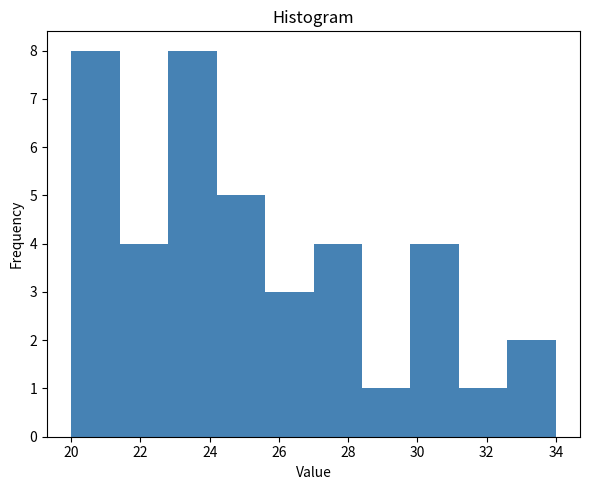

What is the height of the bar covering 31.2 to 32.6 on the x-axis? The values are not printed on the chart, so give them approximately, as read against the axis.

1